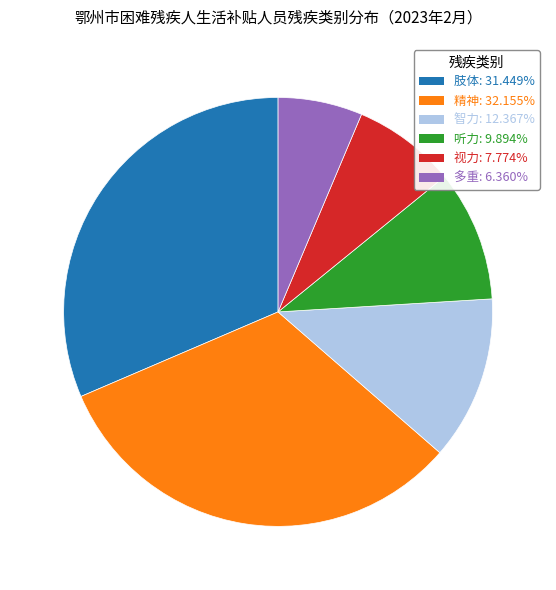

Does 智力 represent more than half of the total?

No